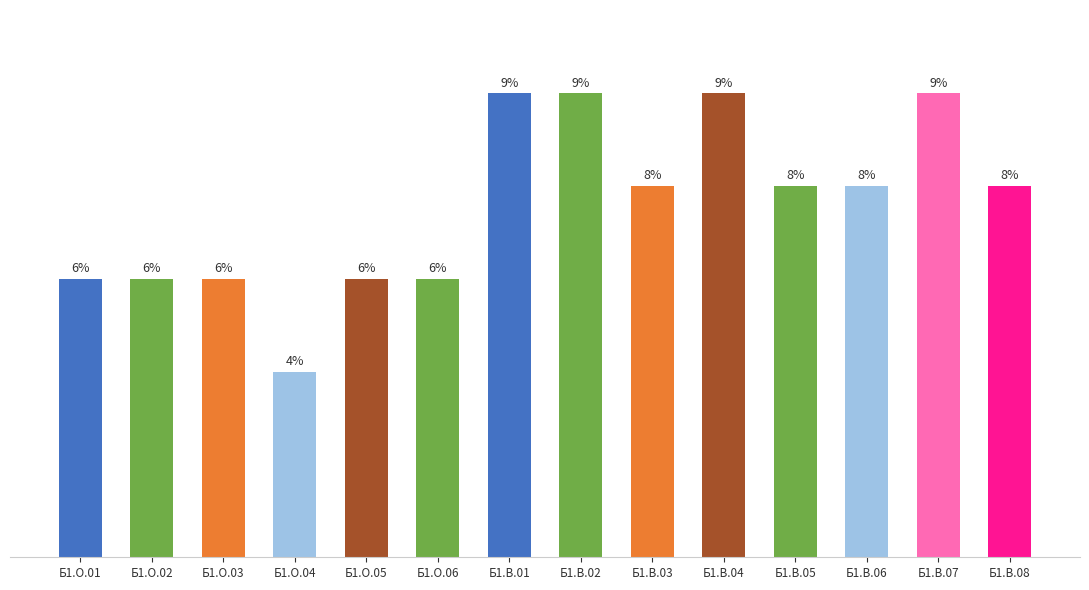

What is the approximate value at Б1.О.01, to the nearest 50?

100